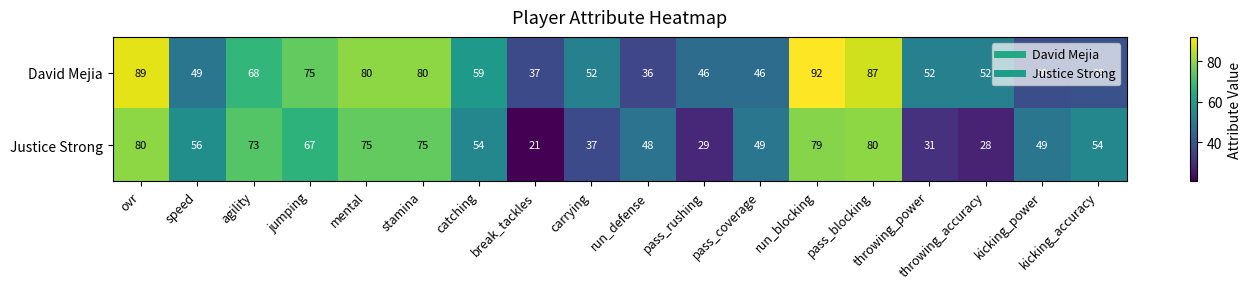

The Justice Strong series shows 51 at agility. True or false?

False